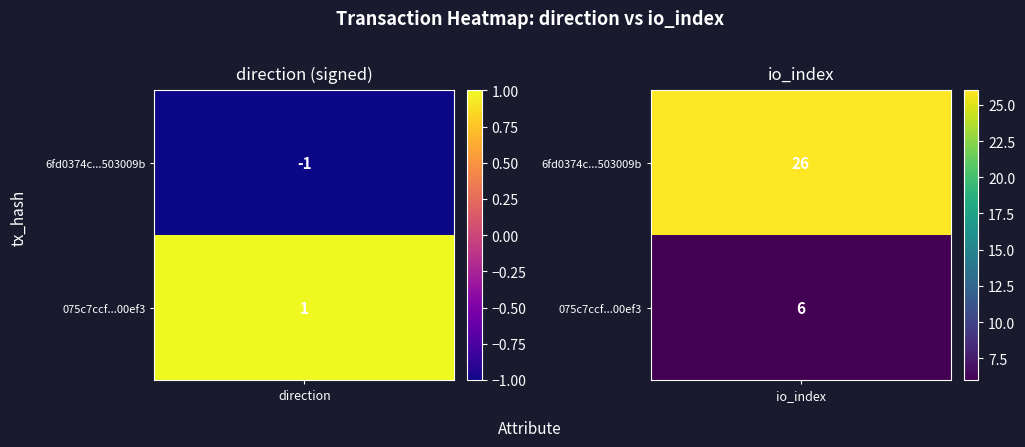

Read the 6fd0374c72a087a6e06fb54f097121d6503009b value at 1, to the nearest 5.

25